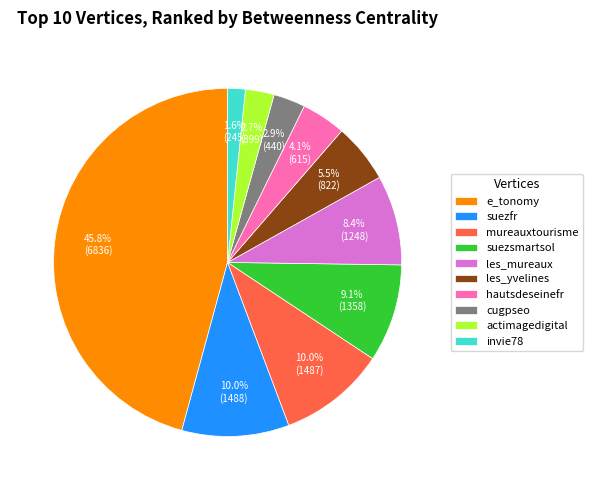

What is the total percentage of suezsmartsol and hautsdeseinefr?

13.2%